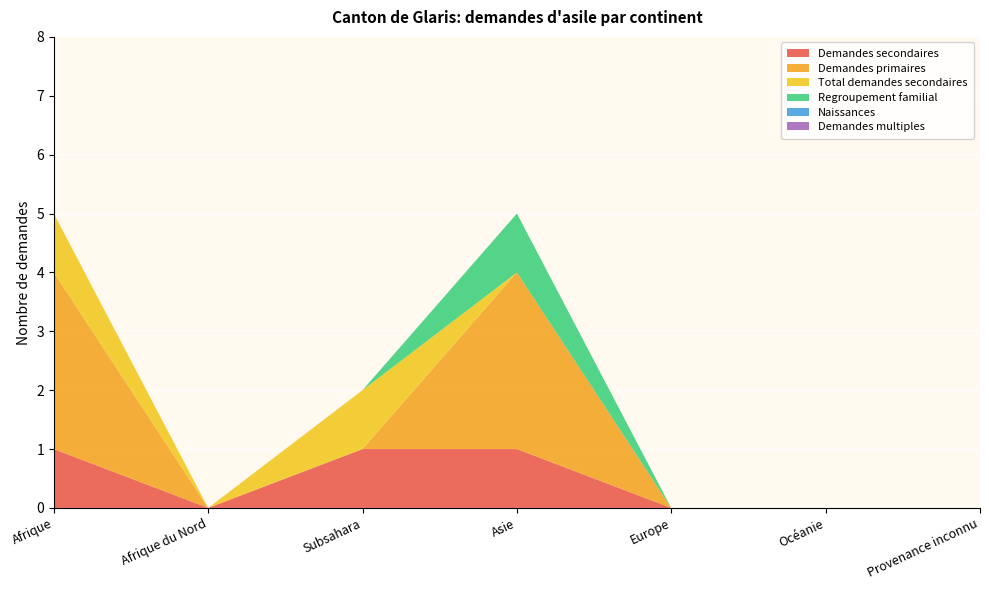

Reading right to left, transcribe all the data shown in this chart.

Demandes secondaires: 0	0	0	1	1	0	1
Demandes primaires: 0	0	0	3	0	0	3
Total demandes secondaires: 0	0	0	0	1	0	1
Regroupement familial: 0	0	0	1	0	0	0
Naissances: 0	0	0	0	0	0	0
Demandes multiples: 0	0	0	0	0	0	0